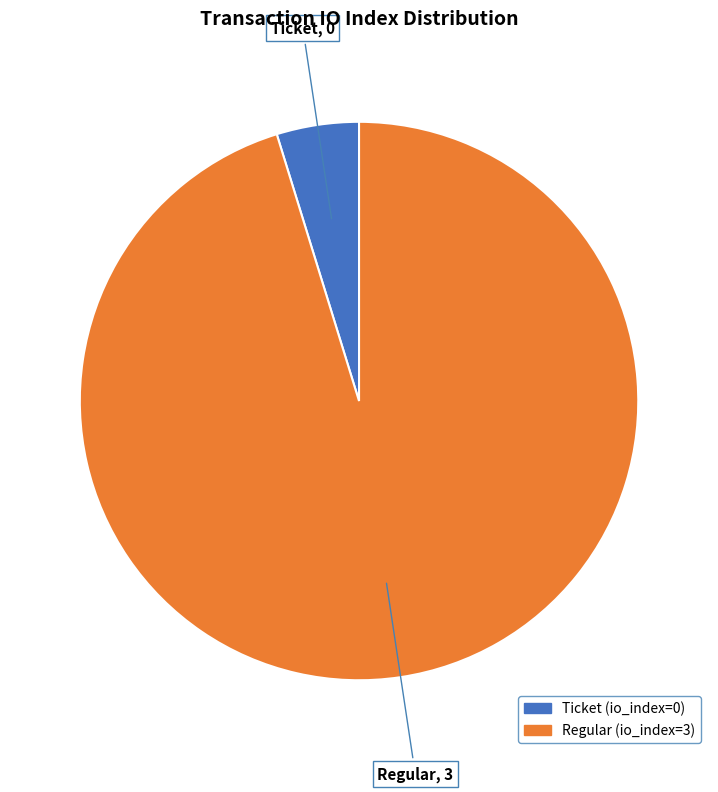

Approximately how many times larger is the value at Regular (io_index=3) compared to Ticket (io_index=0)?

20.0